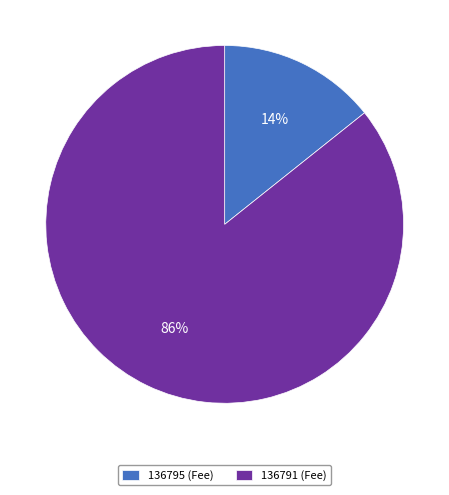

Rank the categories by value from highest to lowest.

136791, 136795